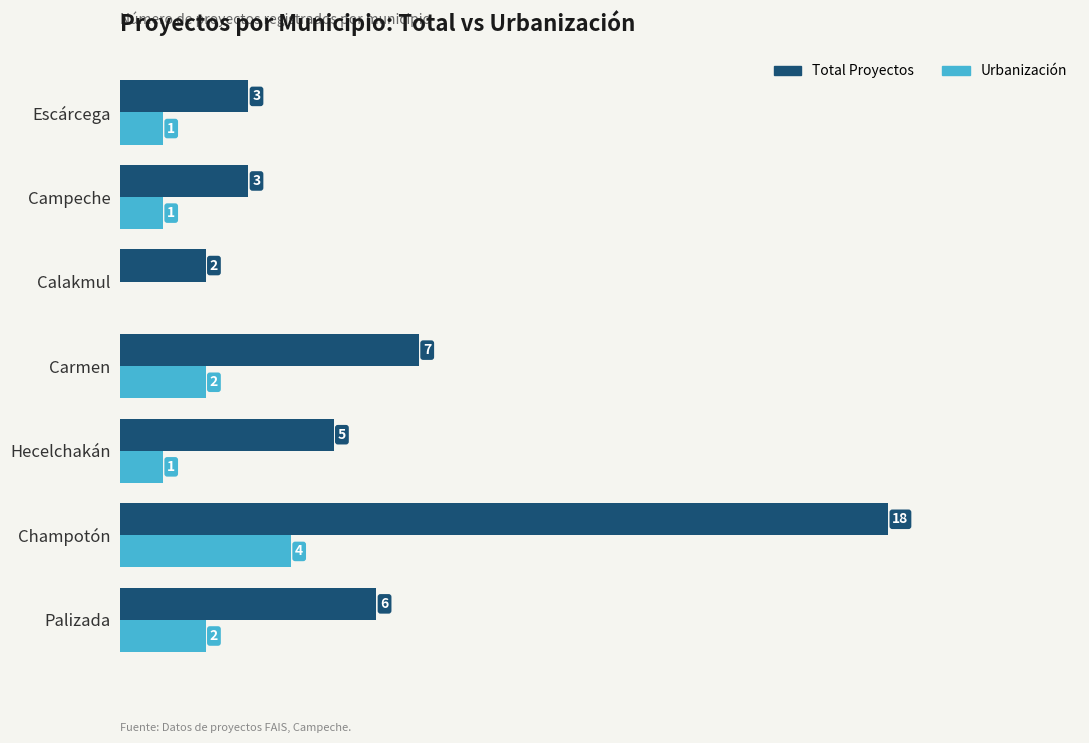

At which label does Total Proyectos reach its peak?

Champotón